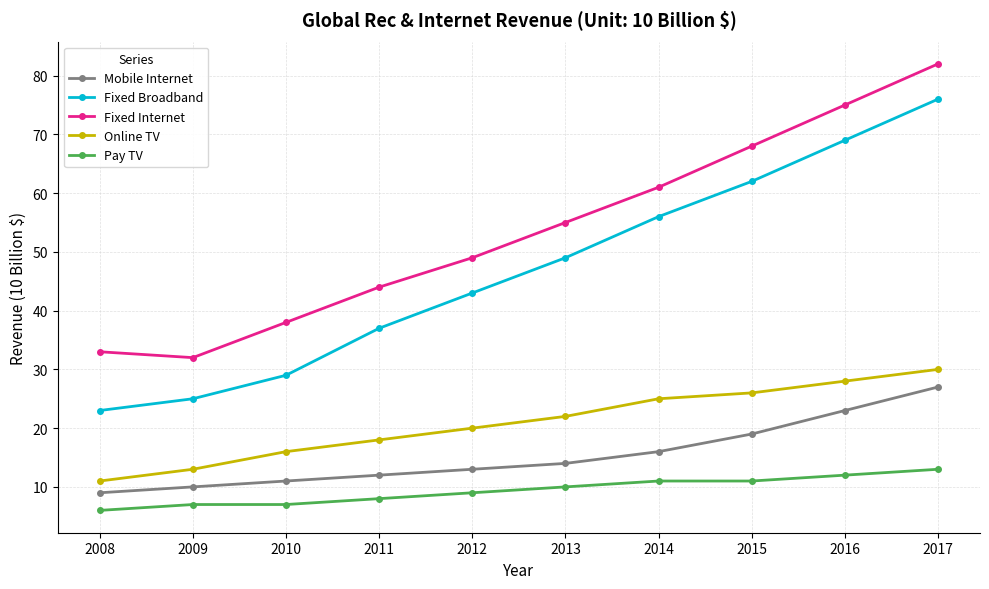

Where is Fixed Broadband nearest to the value 49?

2013